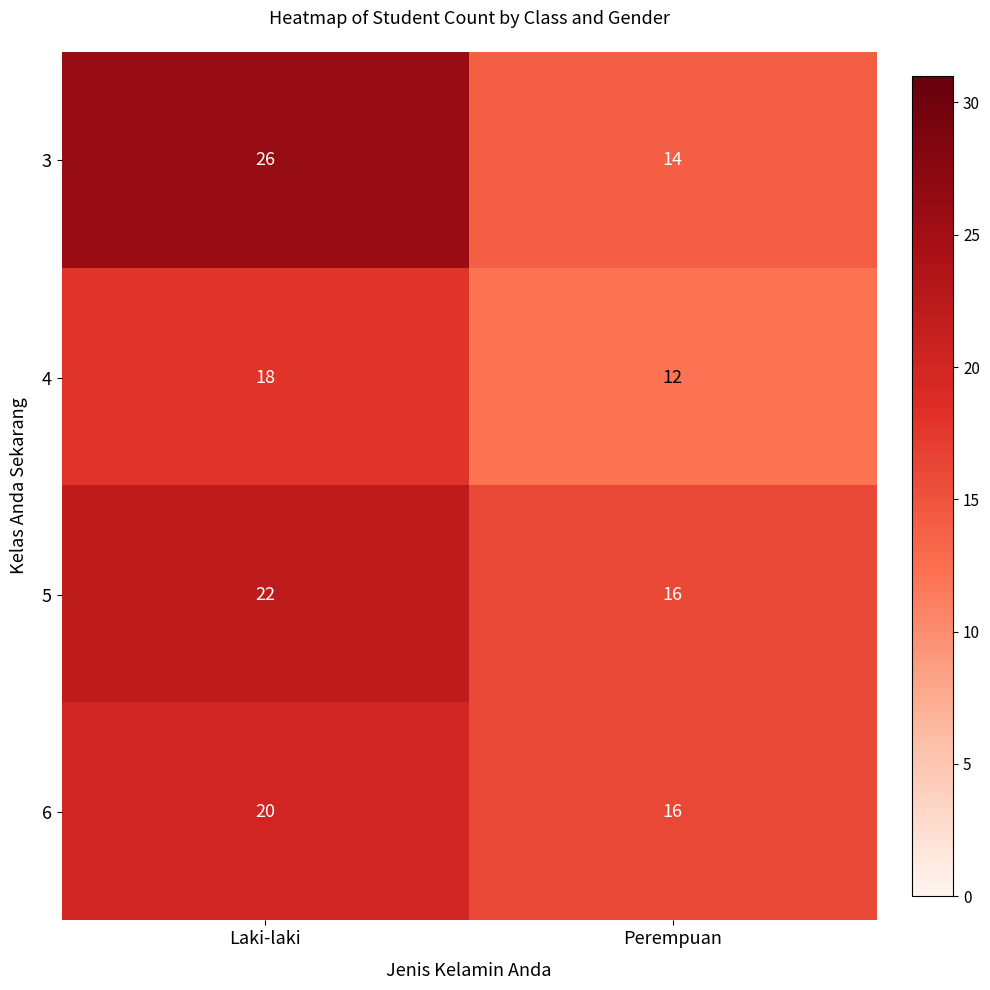

The 4 series shows 18 at Laki-laki. True or false?

True